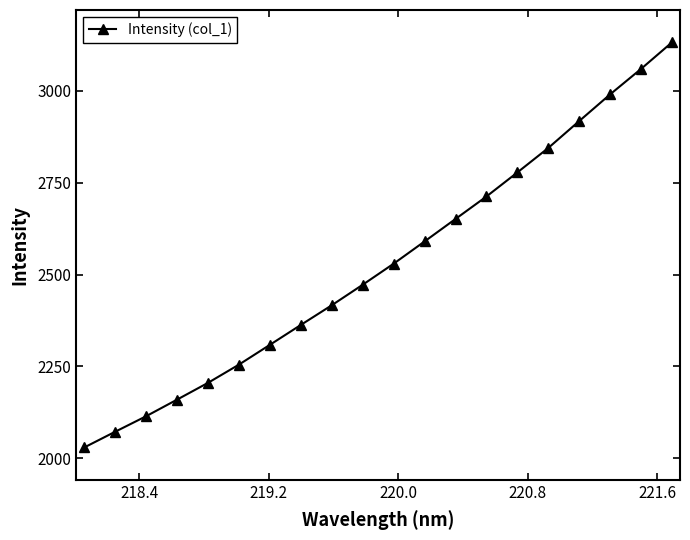

Reading left to right, list all the values displayed in this chart.

2029.6	2072.5	2114.7	2159.9	2205.6	2255.2	2309.0	2363.1	2416.7	2472.5	2529.8	2590.3	2651.5	2712.6	2778.0	2844.7	2917.8	2990.4	3059.7	3131.9